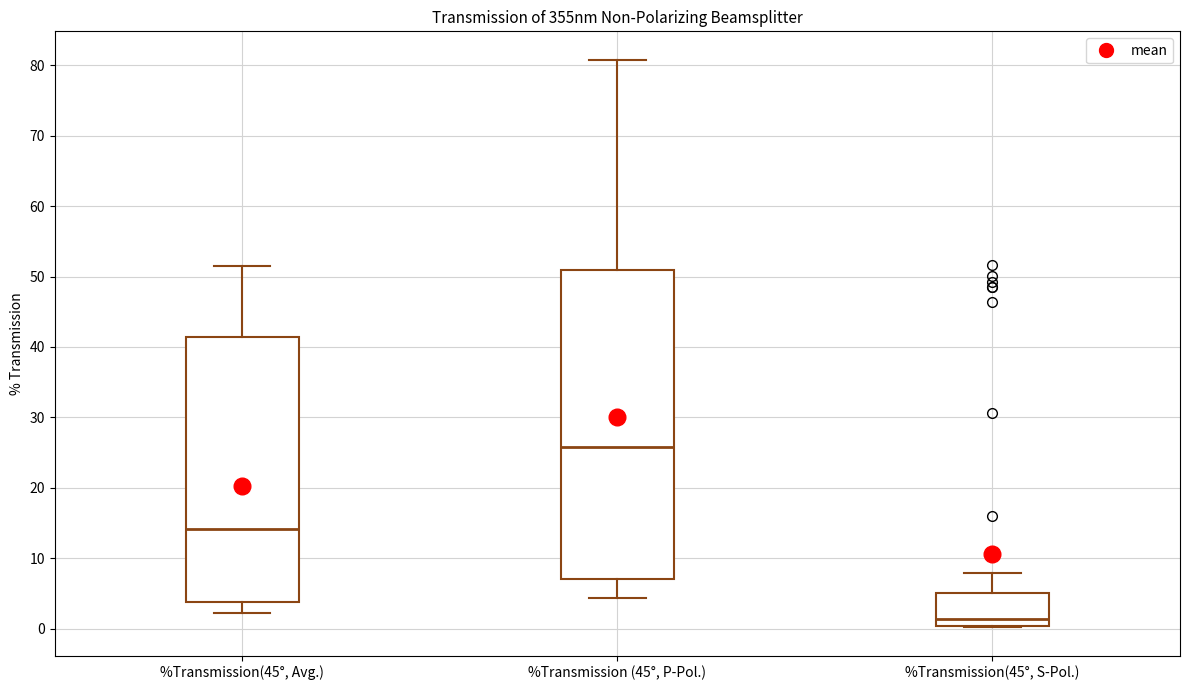

Reading left to right, read every box against the y-axis: the position of its median line, the range the box covers, and the ends of its whiskers. The values are not printed on the chart, so give them approximately, as read against the axis.

%Transmission(45°, Avg.): median 14, box 4 to 41, whiskers 2 to 51
%Transmission (45°, P-Pol.): median 26, box 7 to 51, whiskers 4 to 81
%Transmission(45°, S-Pol.): median 1, box 0 to 5, whiskers 0 to 8